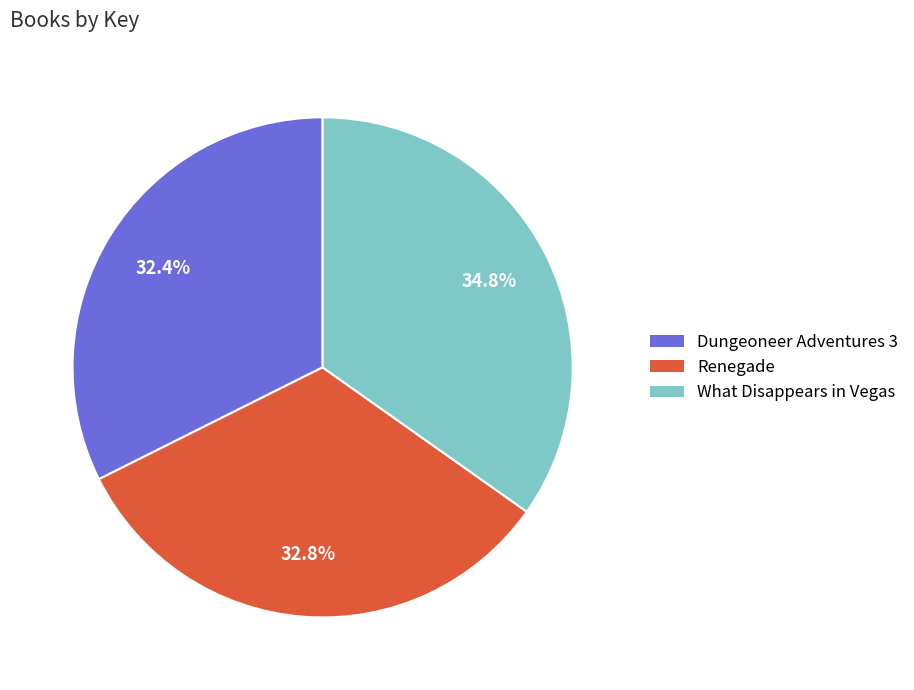

Which slice is the largest?

What Disappears in Vegas